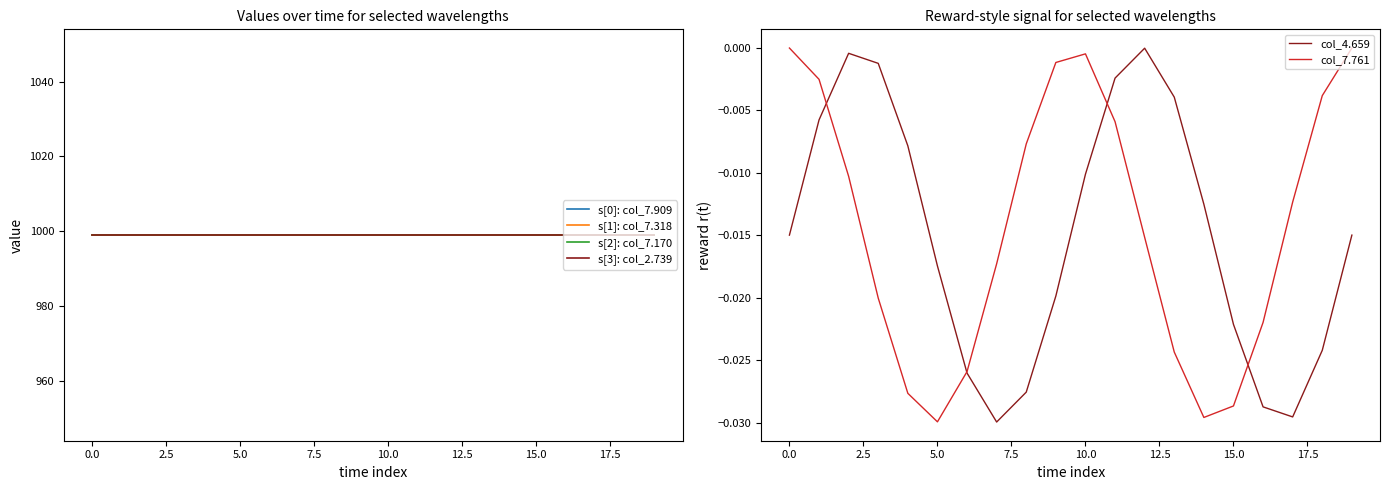

What is the total value across all series at 7.5?

3996.0